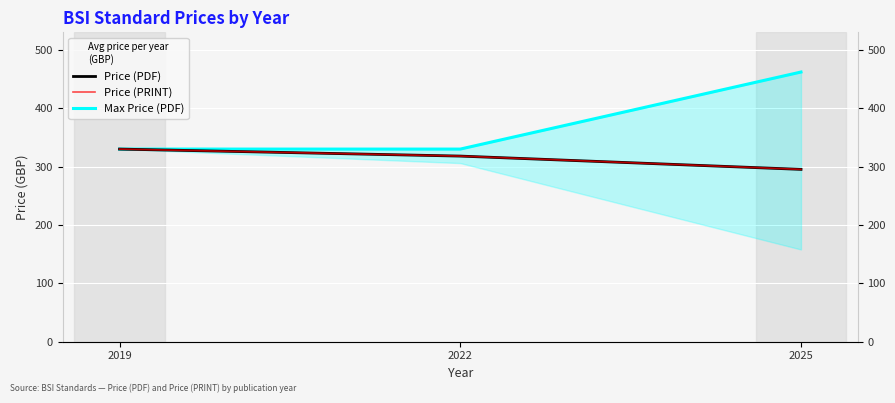

Which category has the highest value in the Price (PRINT) series?

2019